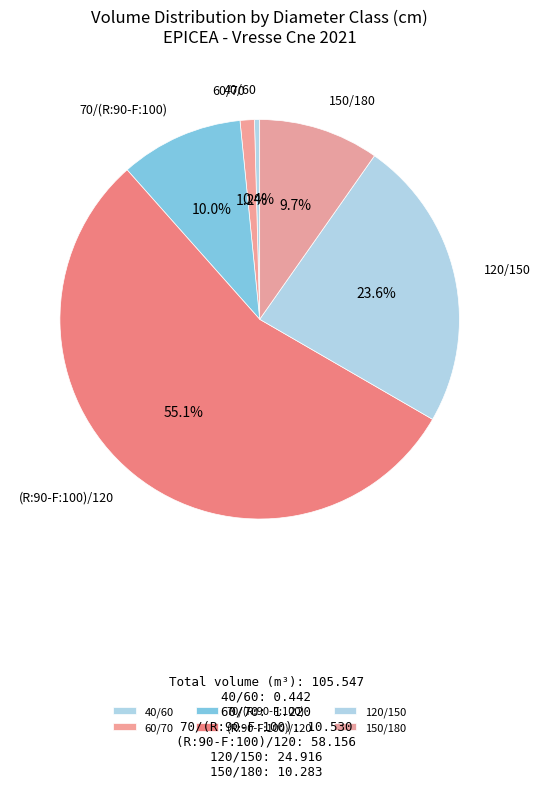

How many slices are in this pie chart?

6